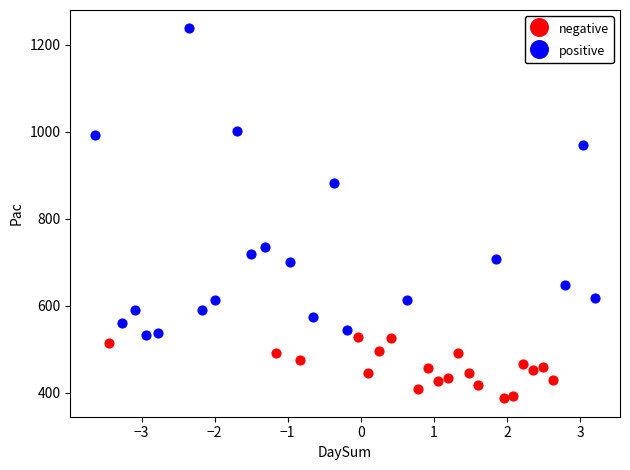

Which series has the largest Y range (max minus min)?

positive